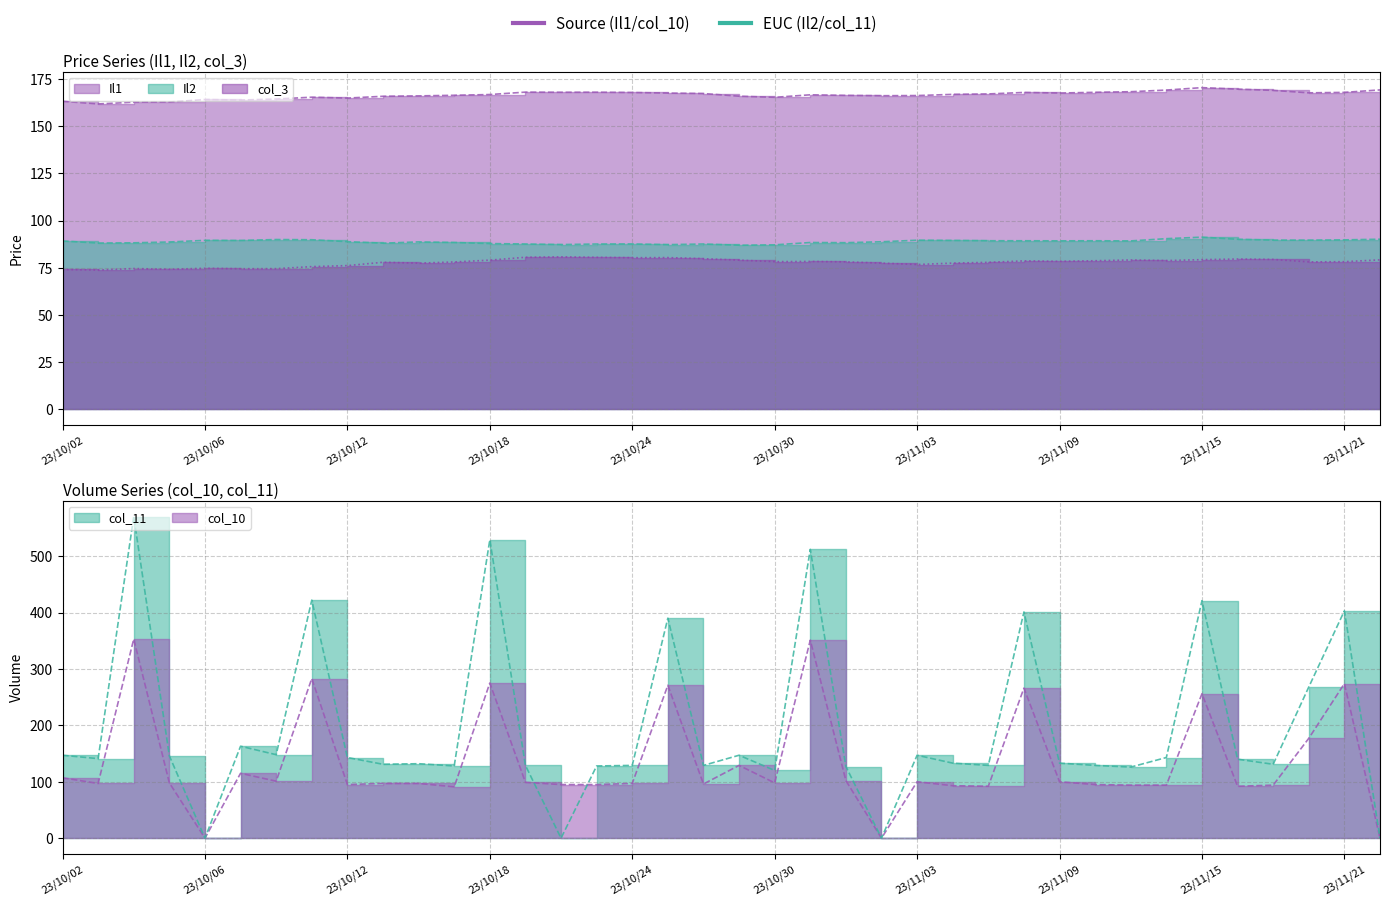

What is the spread (max minus min) of values at 23/11/16?

90.0